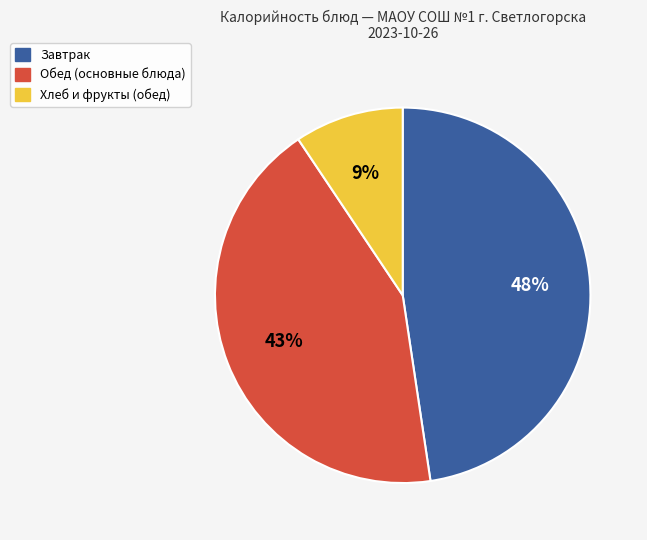

Does any single category account for the majority?

No